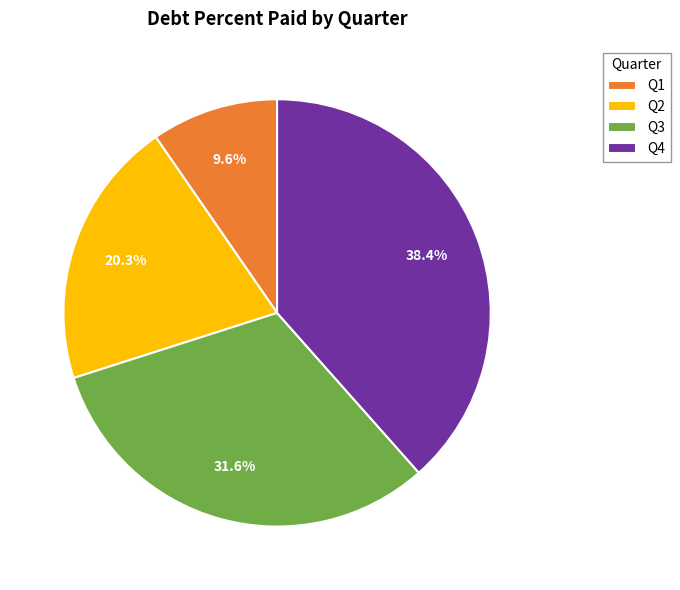

Does any single category account for the majority?

No